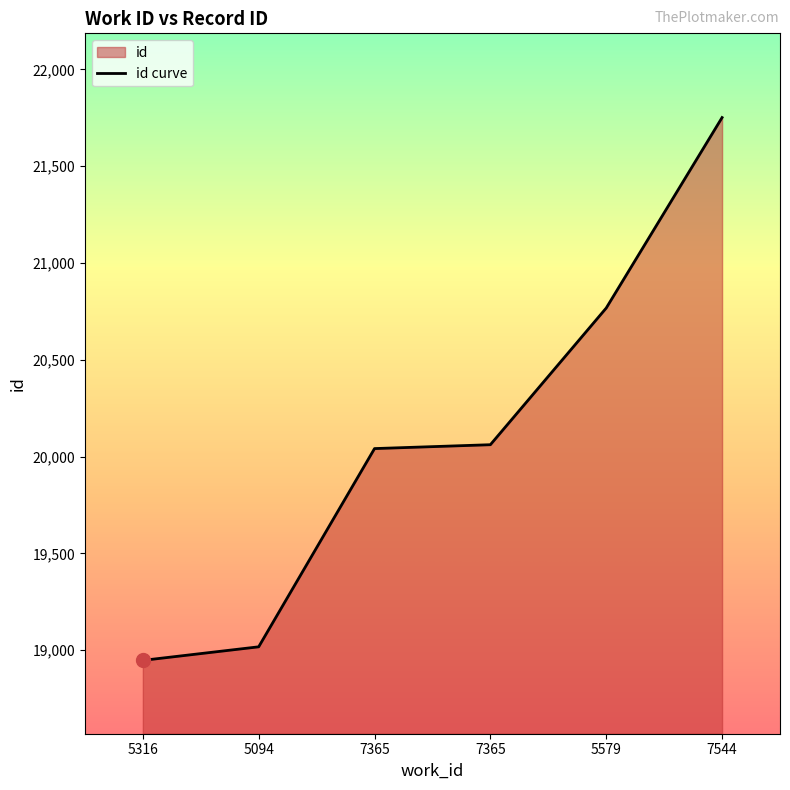

Is it true that the value at 7544 is 21751?

True